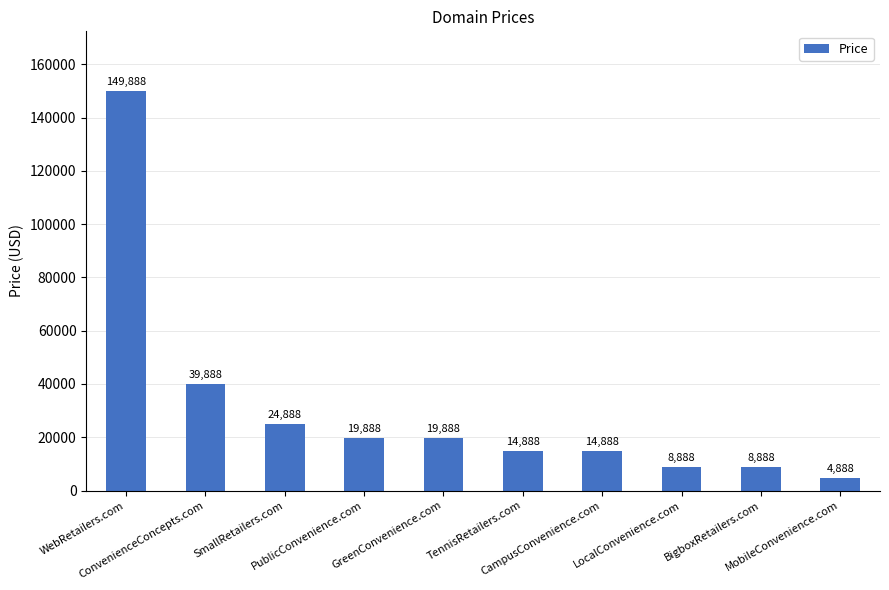

What is the greatest value displayed?

149888